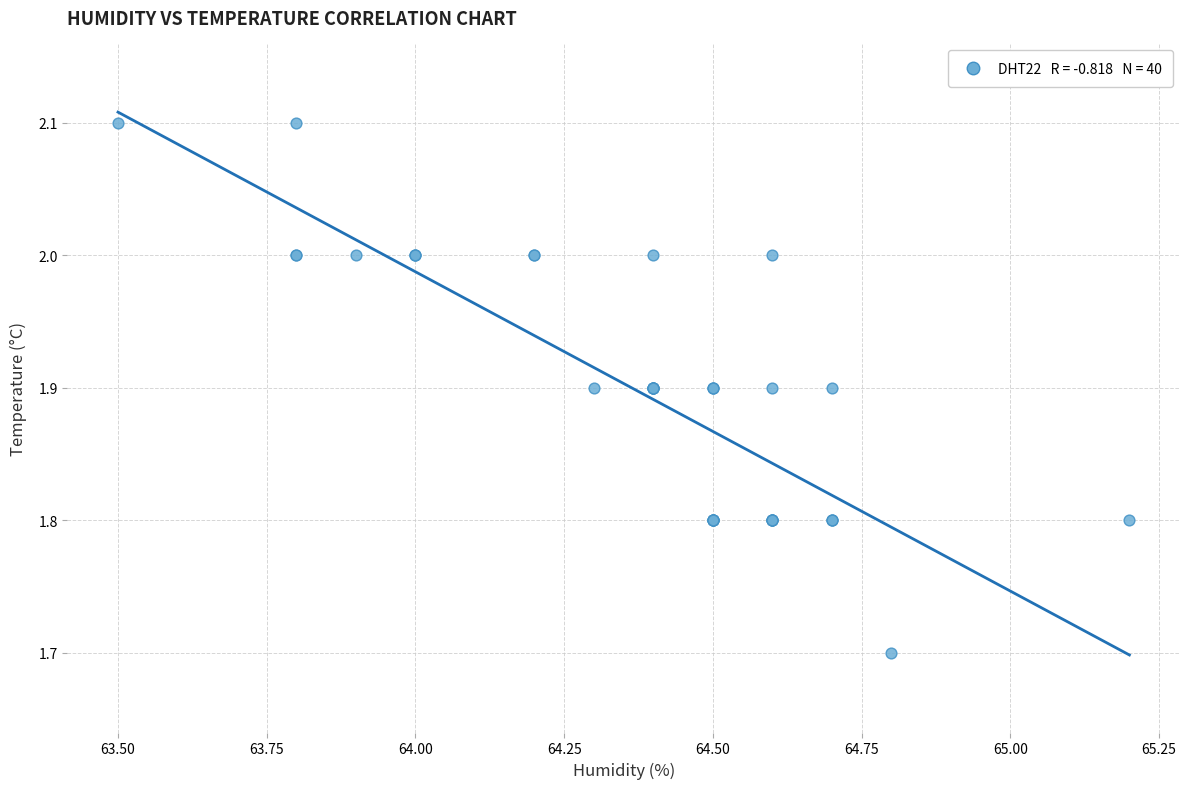

What Y value in the scatter plot is closest to 1?

1.7